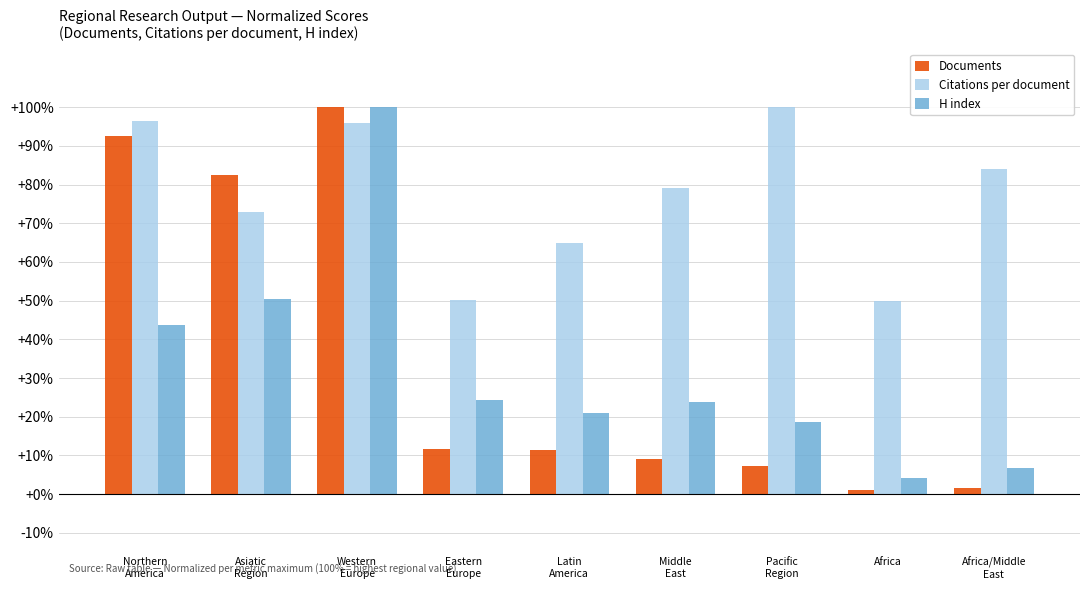

What is the lowest value of the Citations per document series?

49.9